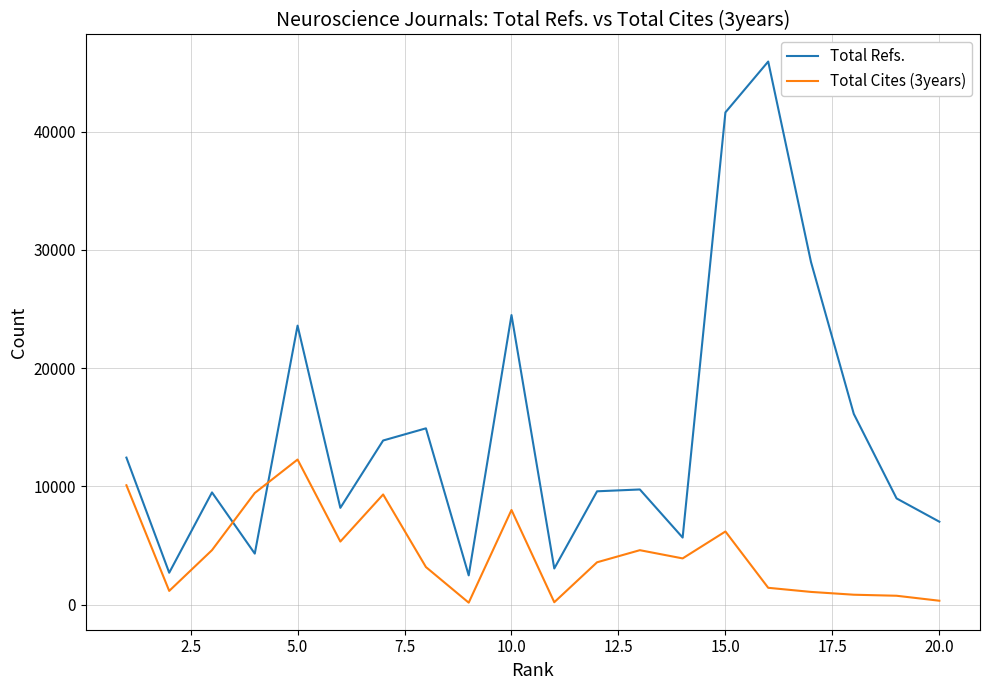

List the series in order of their peak value, highest first.

Total Refs., Total Cites (3years)